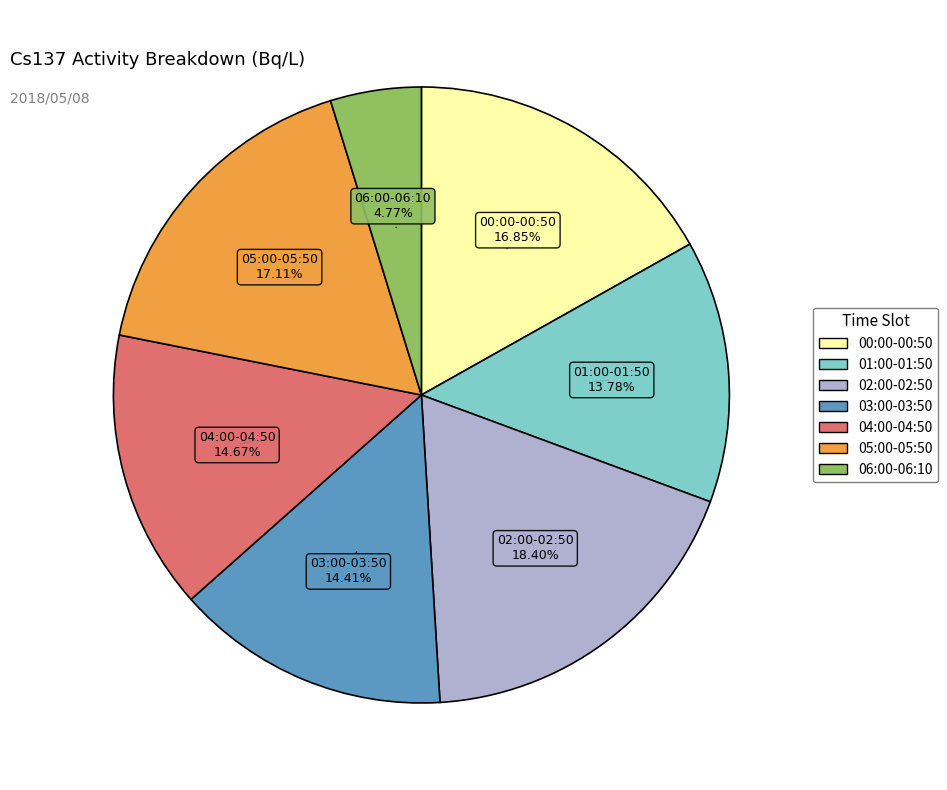

To the nearest percent, what is the average slice percentage?

14%